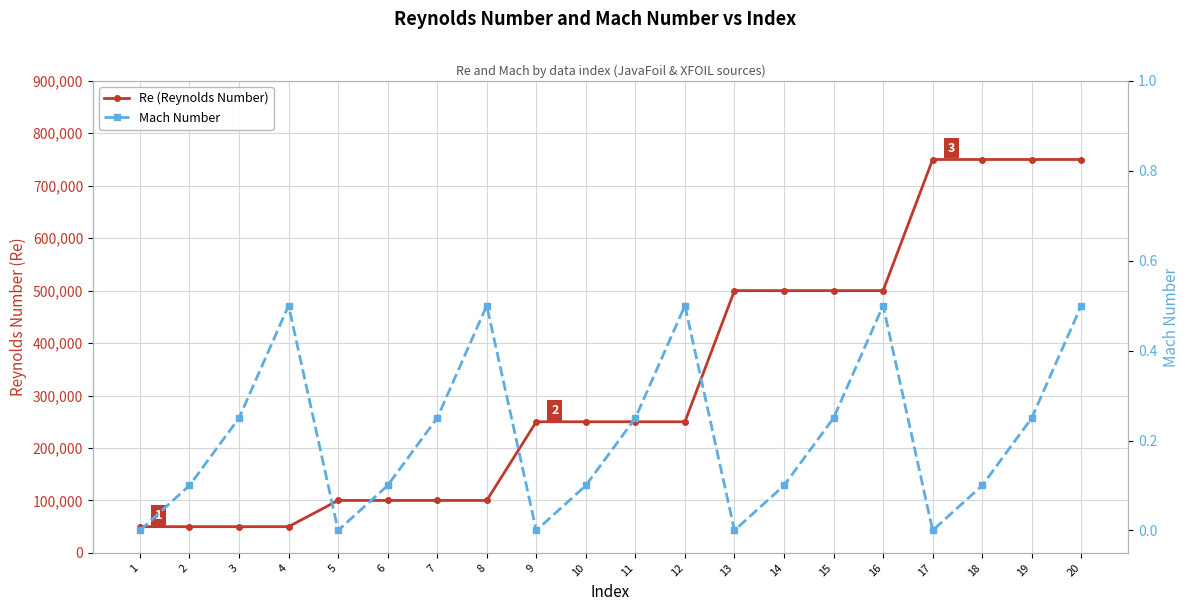

Reading left to right, extract all data points from this chart.

Re (Reynolds Number): 50000.0	50000.0	50000.0	50000.0	100000.0	100000.0	100000.0	100000.0	250000.0	250000.0	250000.0	250000.0	500000.0	500000.0	500000.0	500000.0	750000.0	750000.0	750000.0	750000.0
Mach Number: 0.0	0.1	0.2	0.5	0.0	0.1	0.2	0.5	0.0	0.1	0.2	0.5	0.0	0.1	0.2	0.5	0.0	0.1	0.2	0.5